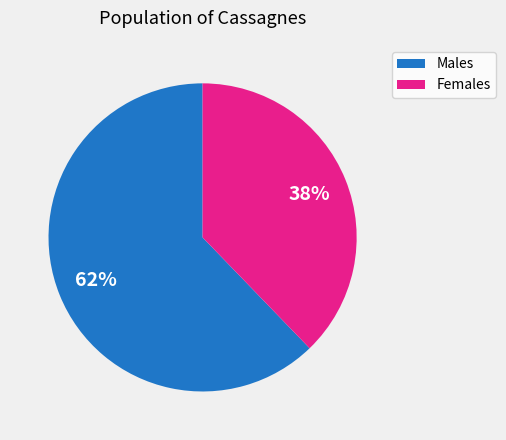

Which has a higher value, Males or Females?

Males